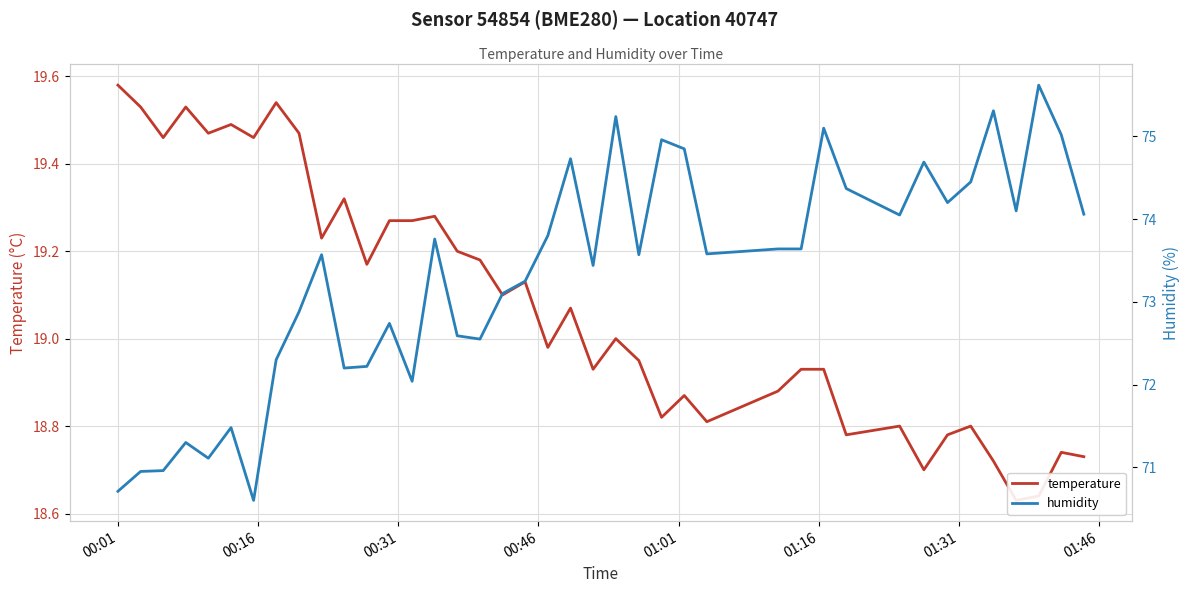

What is the smallest value displayed?

18.6